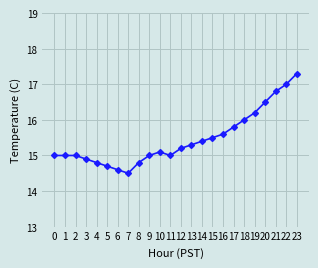

What is the value of the 20th point from the left?

16.2